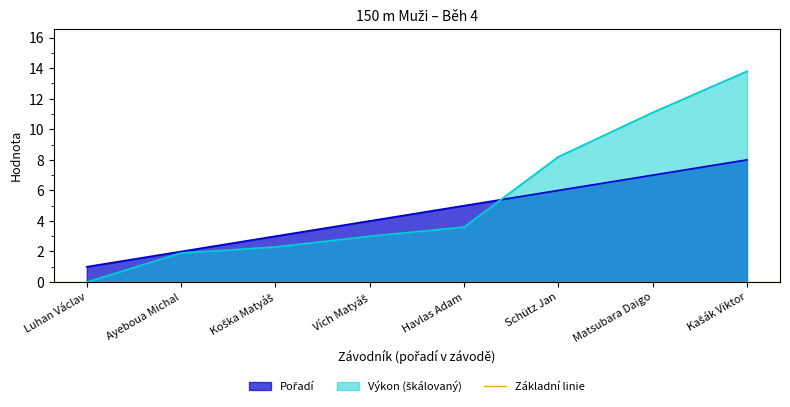

What position from the left is Matsubara Daigo?

7